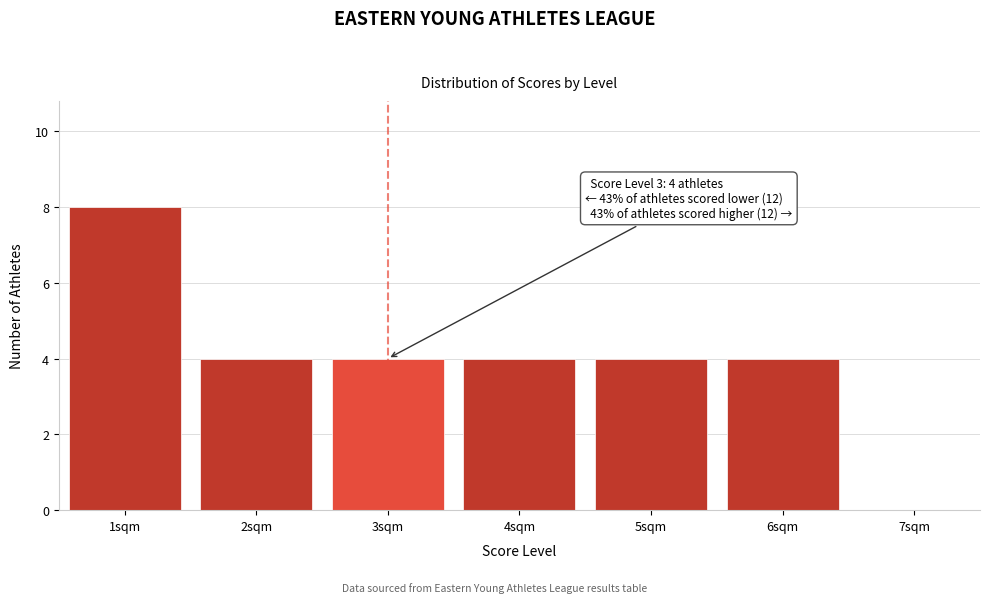

Which range on the x-axis has the tallest bar?

0.5 to 1.5